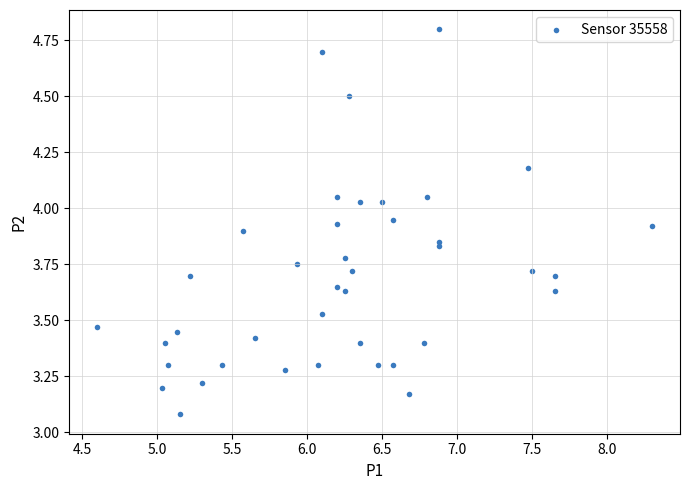

What is the range of Y values (max minus min)?

1.7